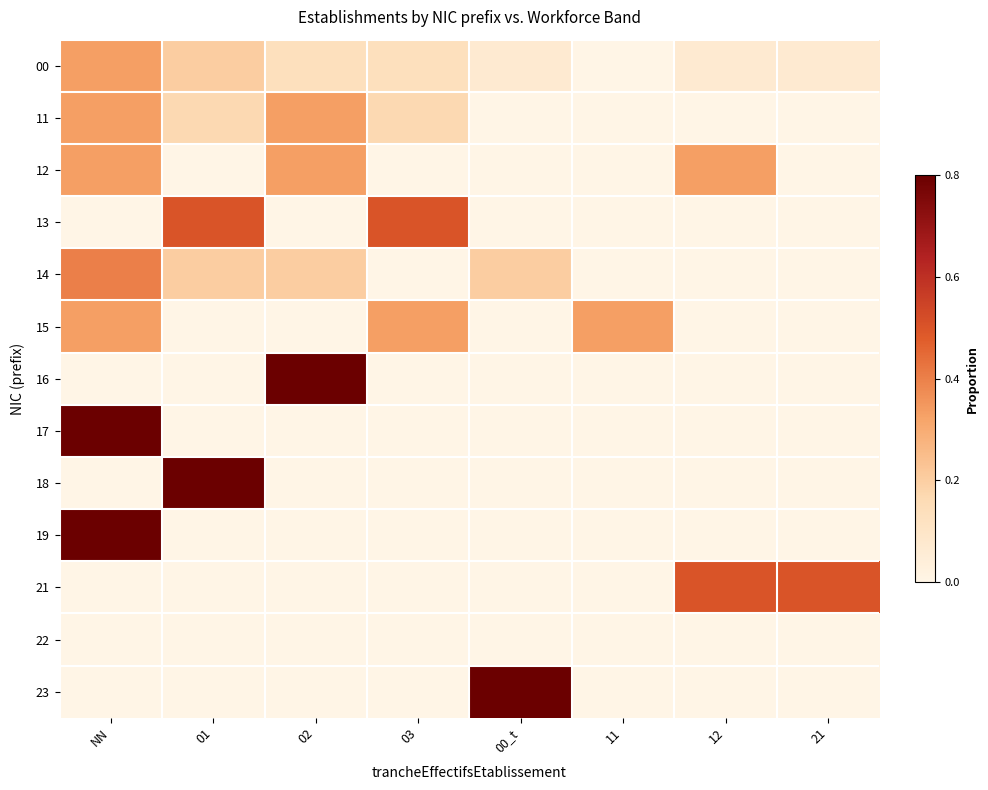

Reading left to right, extract all data points from this chart.

00: NN=0.3	01=0.2	02=0.1	03=0.1	00_t=0.1	11=0.0	12=0.1	21=0.1
11: NN=0.3	01=0.2	02=0.3	03=0.2	00_t=0.0	11=0.0	12=0.0	21=0.0
12: NN=0.3	01=0.0	02=0.3	03=0.0	00_t=0.0	11=0.0	12=0.3	21=0.0
13: NN=0.0	01=0.5	02=0.0	03=0.5	00_t=0.0	11=0.0	12=0.0	21=0.0
14: NN=0.4	01=0.2	02=0.2	03=0.0	00_t=0.2	11=0.0	12=0.0	21=0.0
15: NN=0.3	01=0.0	02=0.0	03=0.3	00_t=0.0	11=0.3	12=0.0	21=0.0
16: NN=0.0	01=0.0	02=1.0	03=0.0	00_t=0.0	11=0.0	12=0.0	21=0.0
17: NN=1.0	01=0.0	02=0.0	03=0.0	00_t=0.0	11=0.0	12=0.0	21=0.0
18: NN=0.0	01=1.0	02=0.0	03=0.0	00_t=0.0	11=0.0	12=0.0	21=0.0
19: NN=1.0	01=0.0	02=0.0	03=0.0	00_t=0.0	11=0.0	12=0.0	21=0.0
21: NN=0.0	01=0.0	02=0.0	03=0.0	00_t=0.0	11=0.0	12=0.5	21=0.5
22: NN=0.0	01=0.0	02=0.0	03=0.0	00_t=0.0	11=0.0	12=0.0	21=0.0
23: NN=0.0	01=0.0	02=0.0	03=0.0	00_t=1.0	11=0.0	12=0.0	21=0.0